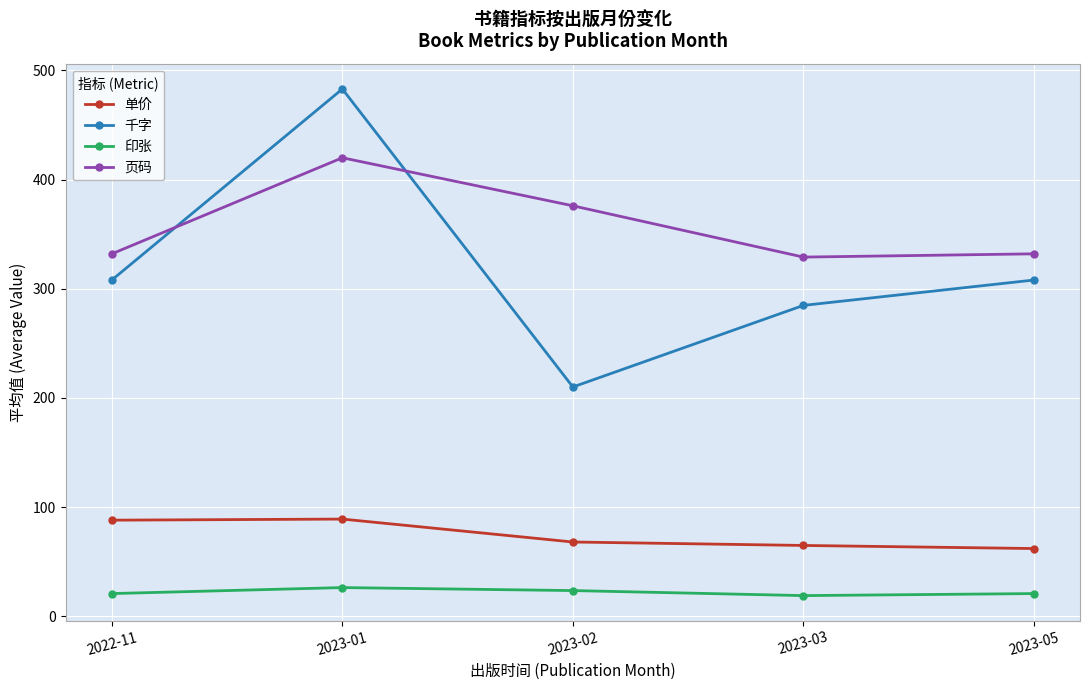

What is the spread (max minus min) of values at 2023-03?

310.1